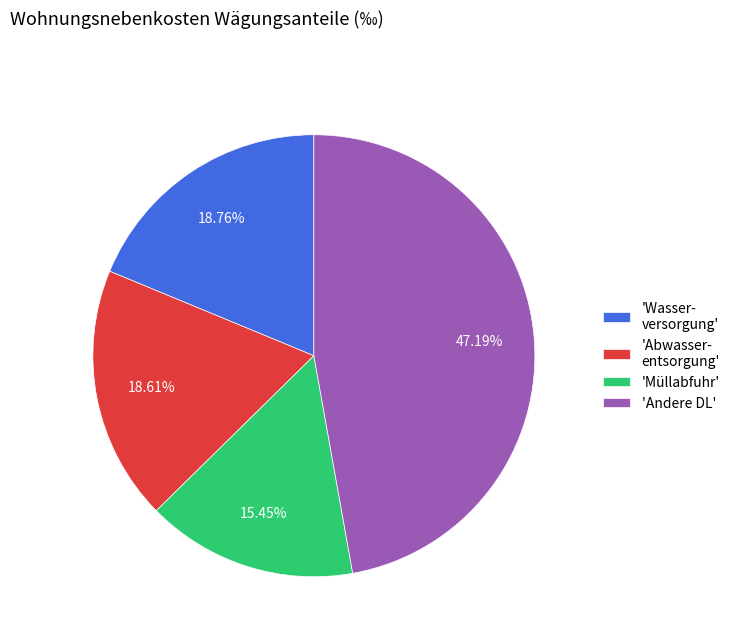

Is there a majority slice in this chart?

No